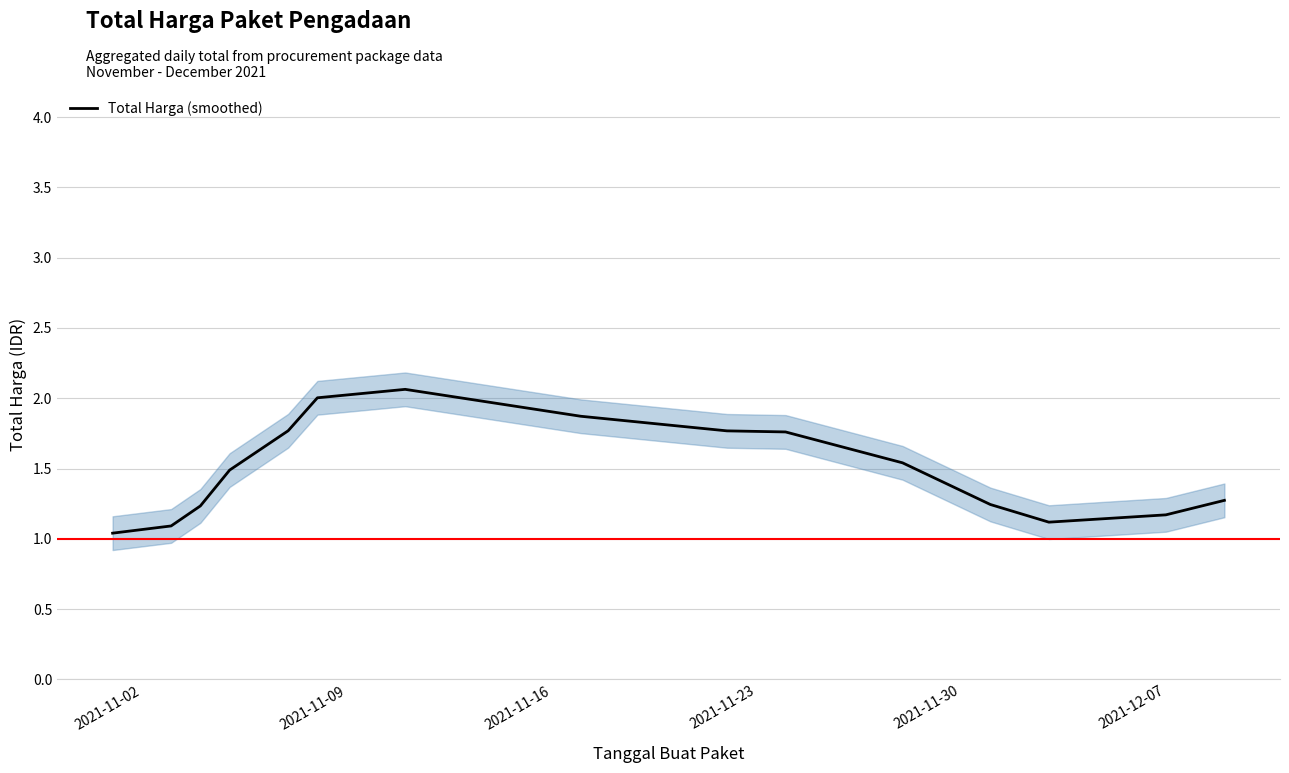

What is the smallest value displayed?

1.0